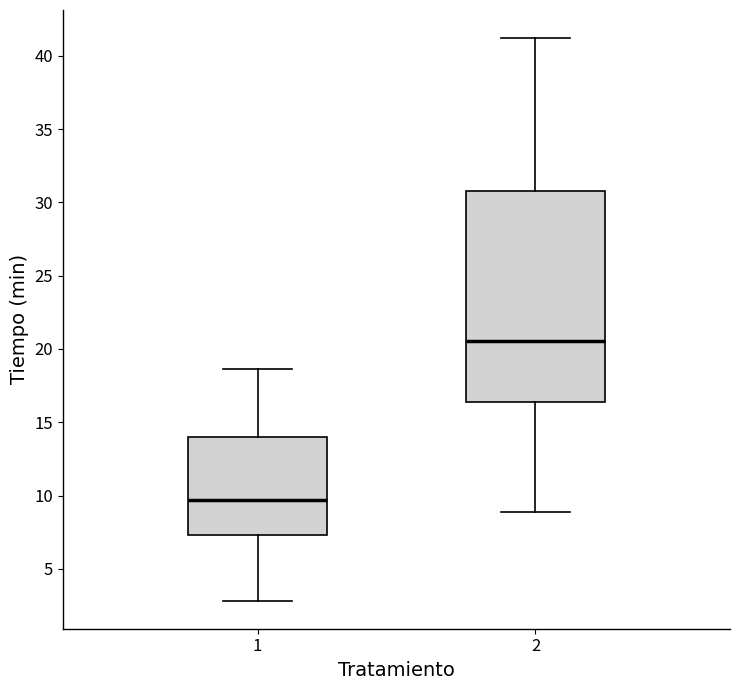

Which box has the lowest median line?

1